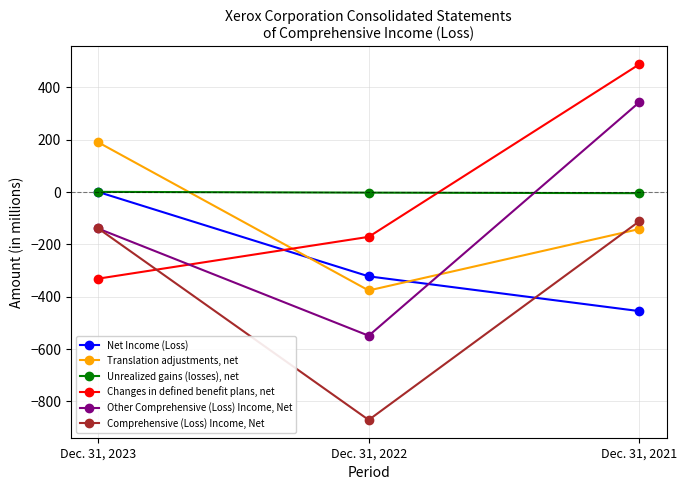

How many values in the Comprehensive (Loss) Income, Net series are below -138?

1